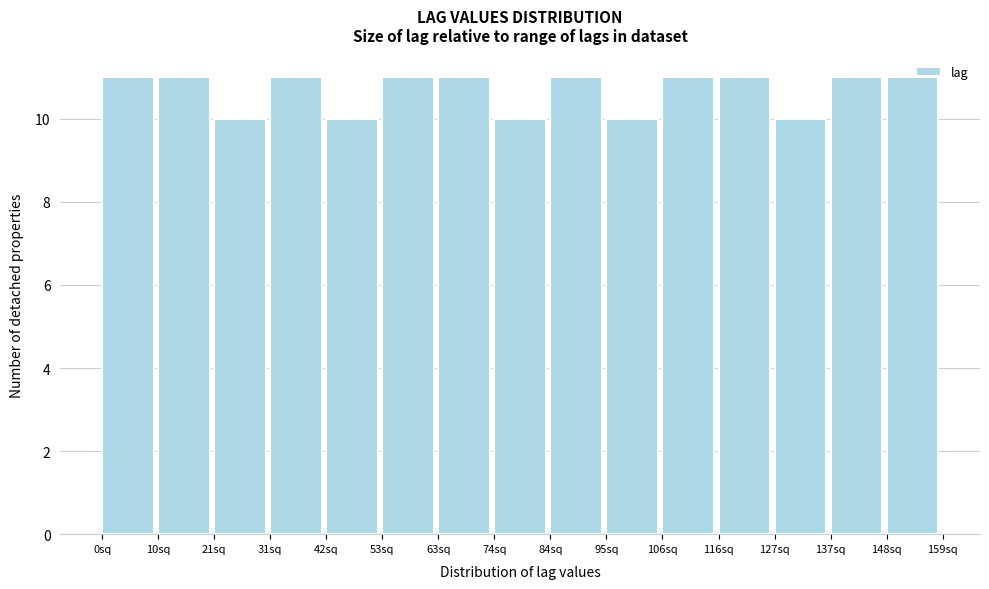

Reading left to right, list every bar in this chart as the range it spans on the x-axis followed by its height. Neither the bar edges nor the heights are printed on the chart, so give them approximately, as read against the axes.

0.0 to 10.6: 11
10.6 to 21.2: 11
21.2 to 31.8: 10
31.8 to 42.4: 11
42.4 to 53.0: 10
53.0 to 63.6: 11
63.6 to 74.2: 11
74.2 to 84.8: 10
84.8 to 95.4: 11
95.4 to 106.0: 10
106.0 to 116.6: 11
116.6 to 127.2: 11
127.2 to 137.8: 10
137.8 to 148.4: 11
148.4 to 159.0: 11